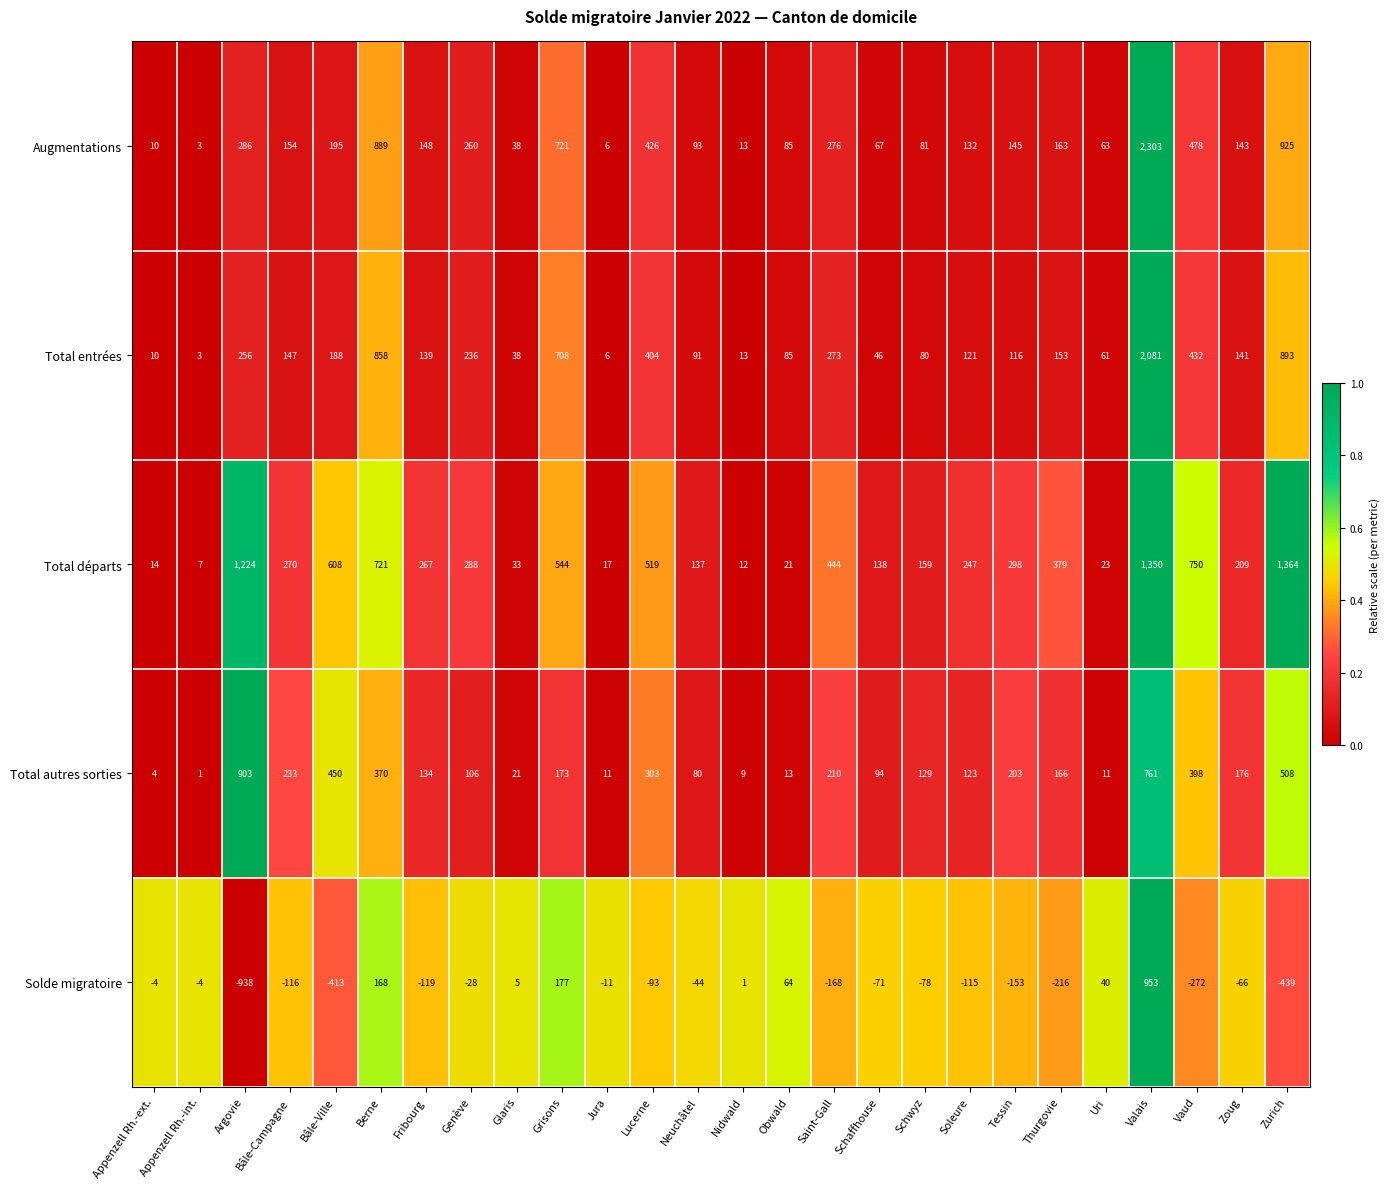

List the series in order of their peak value, highest first.

Augmentations, Total entrées, Total départs, Solde migratoire, Total autres sorties